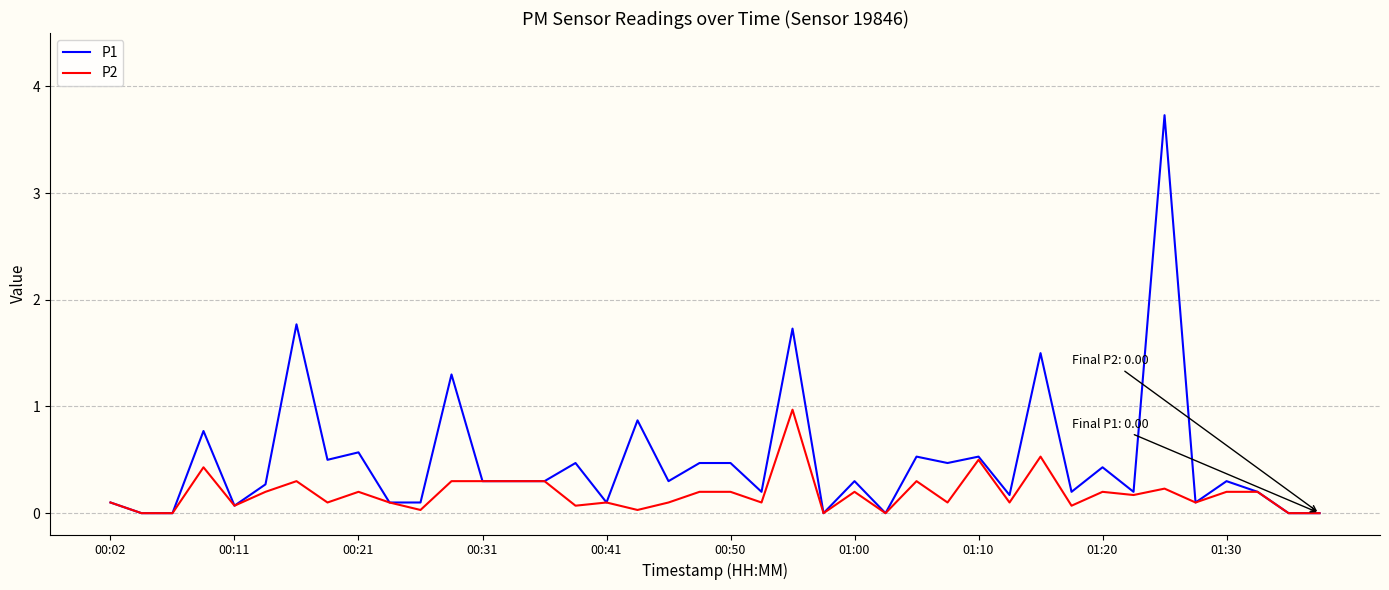

Which series has the largest total across all categories?

P1